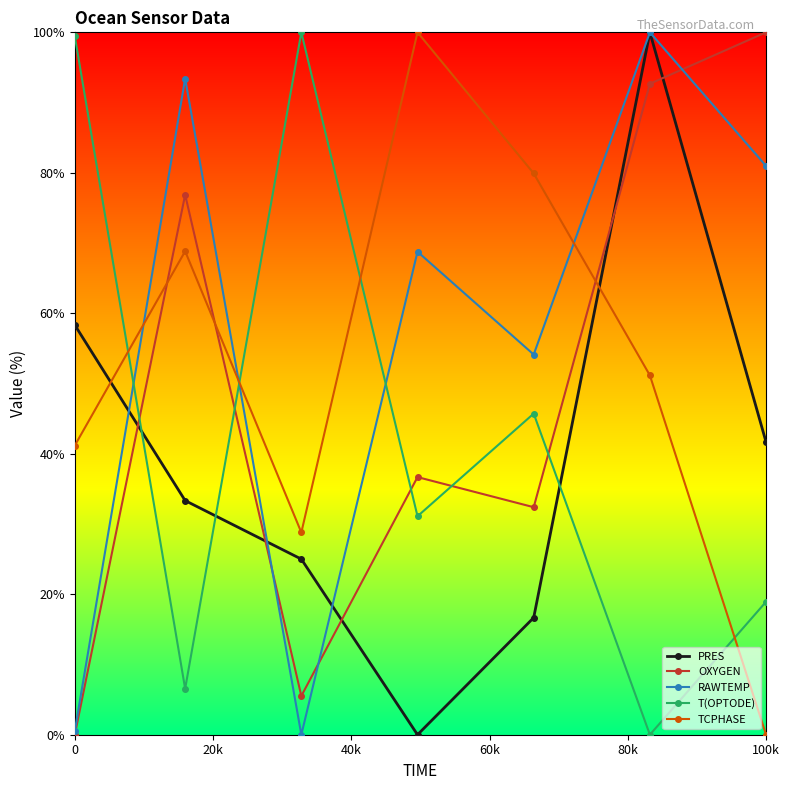

What are all the series names shown in the legend?

PRES, OXYGEN, RAWTEMP, T(OPTODE), TCPHASE